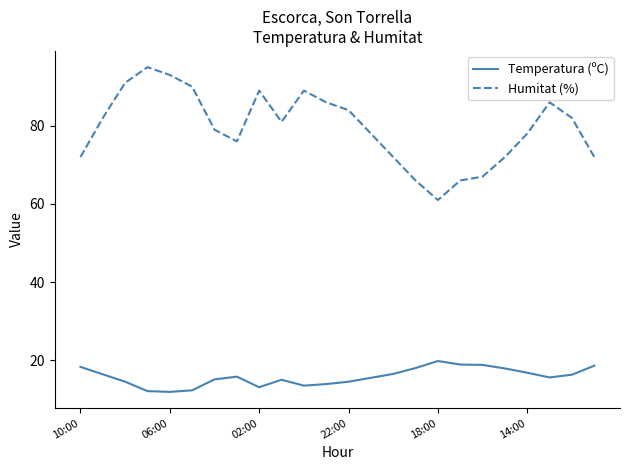

What is the difference between the maximum and minimum values in the Humitat (%) series?

34.0